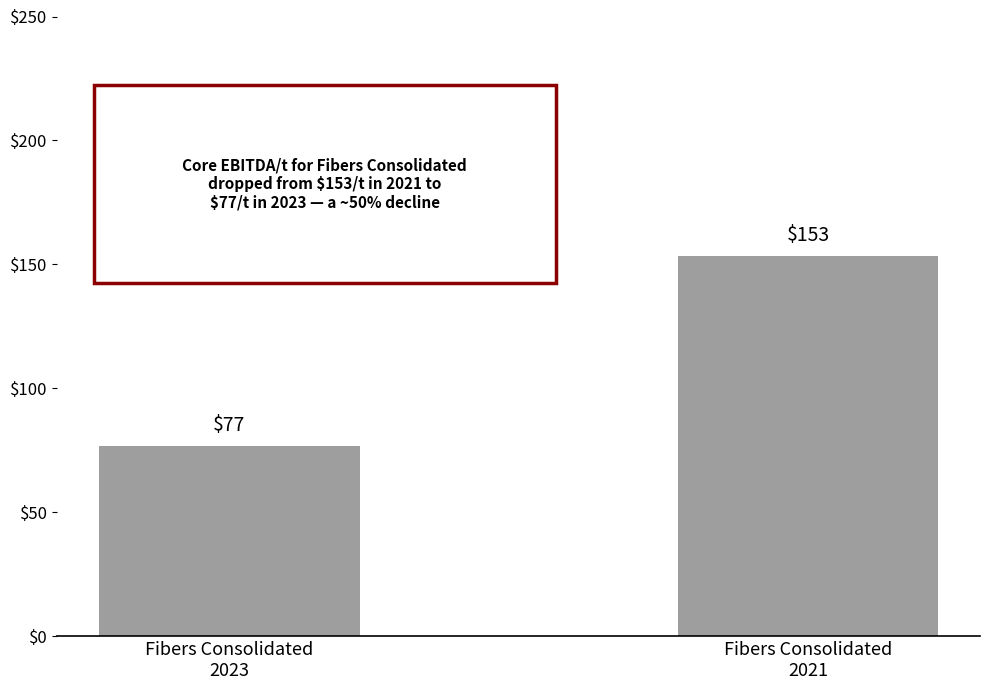

What is the difference between the values at Fibers Consolidated
2021 and Fibers Consolidated
2023?

76.3